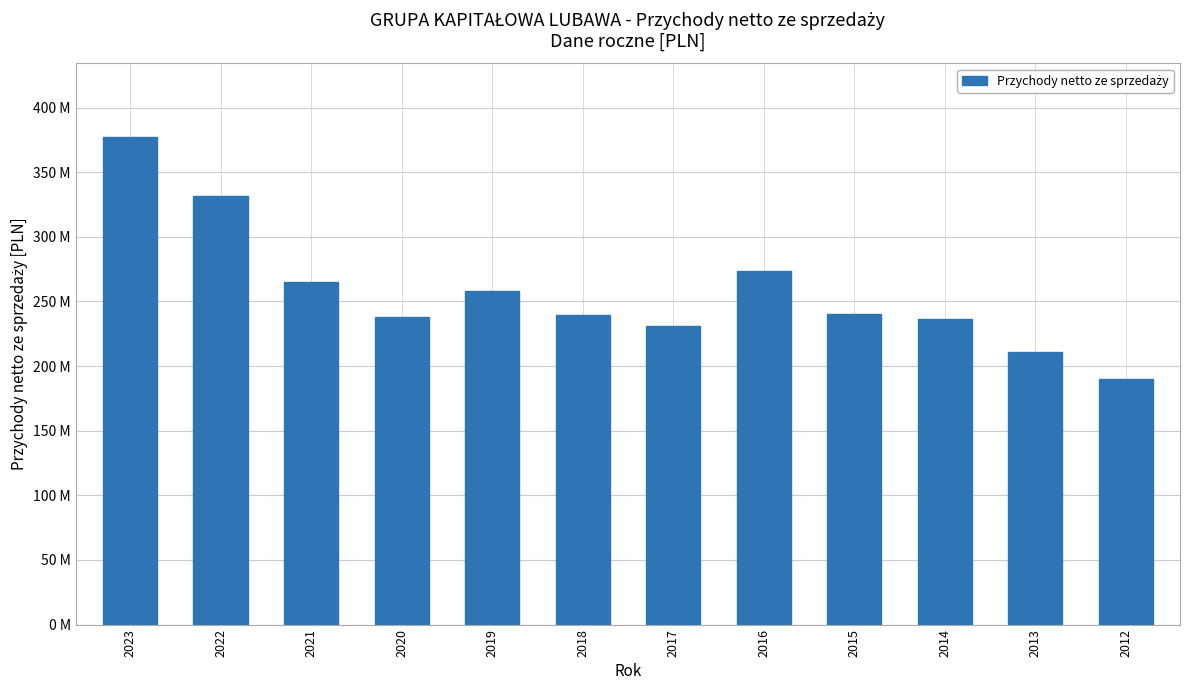

Which has a higher value, 2012 or 2022?

2022